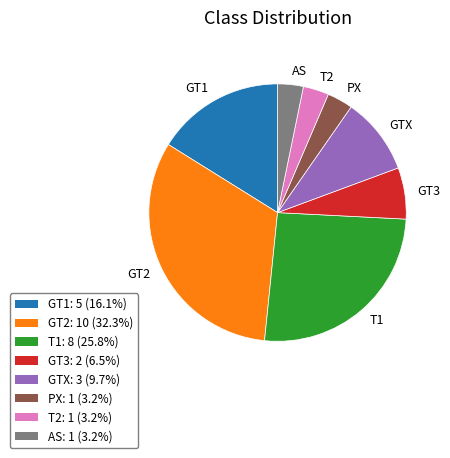

What is the ratio of the value at GT1 to the value at T2?

5.0